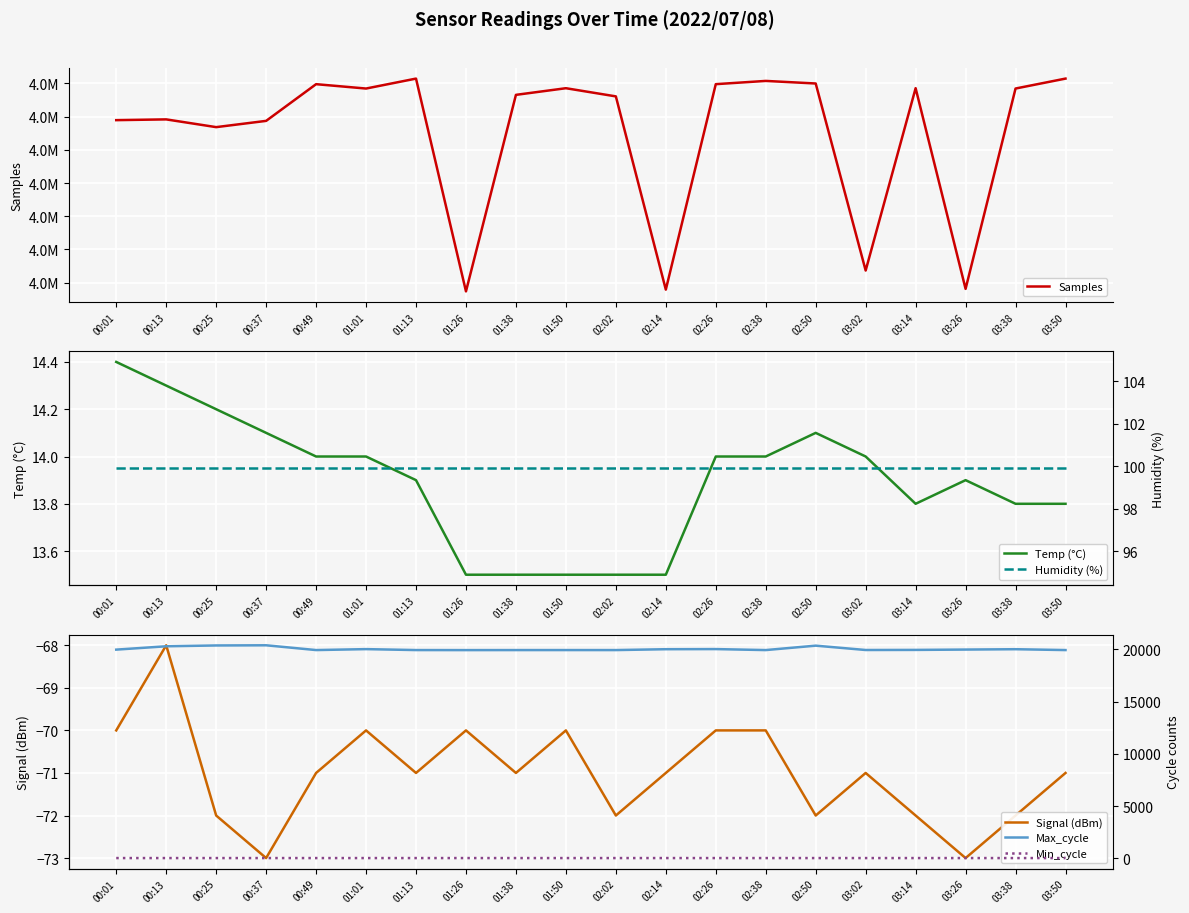

What is the label of the 18th point from the left?

03:26